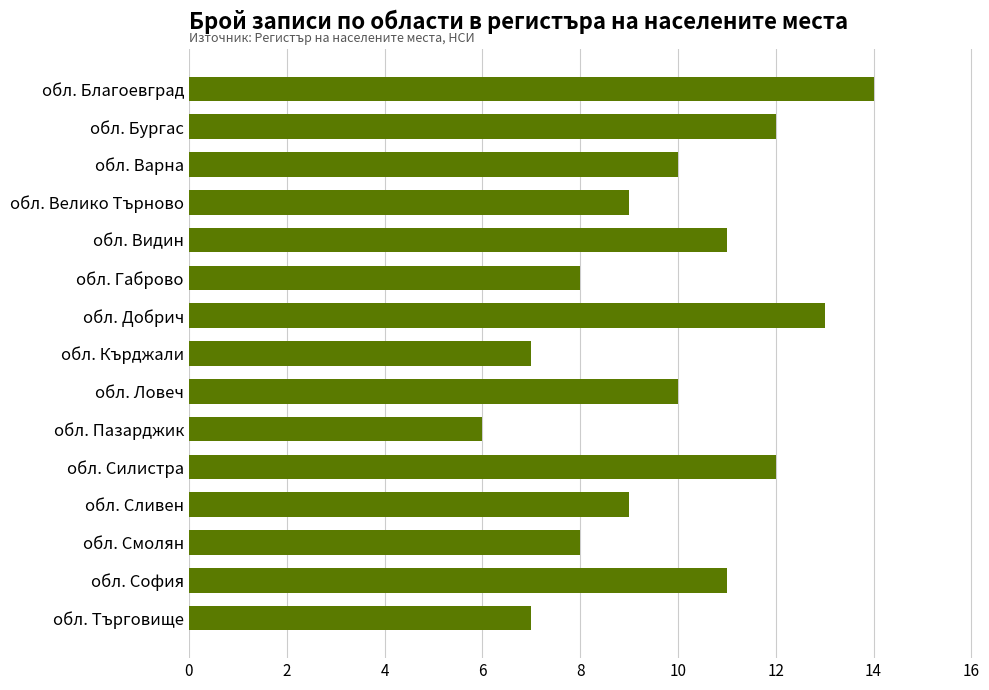

What is the change in value from обл. Добрич to обл. Кърджали?

-6